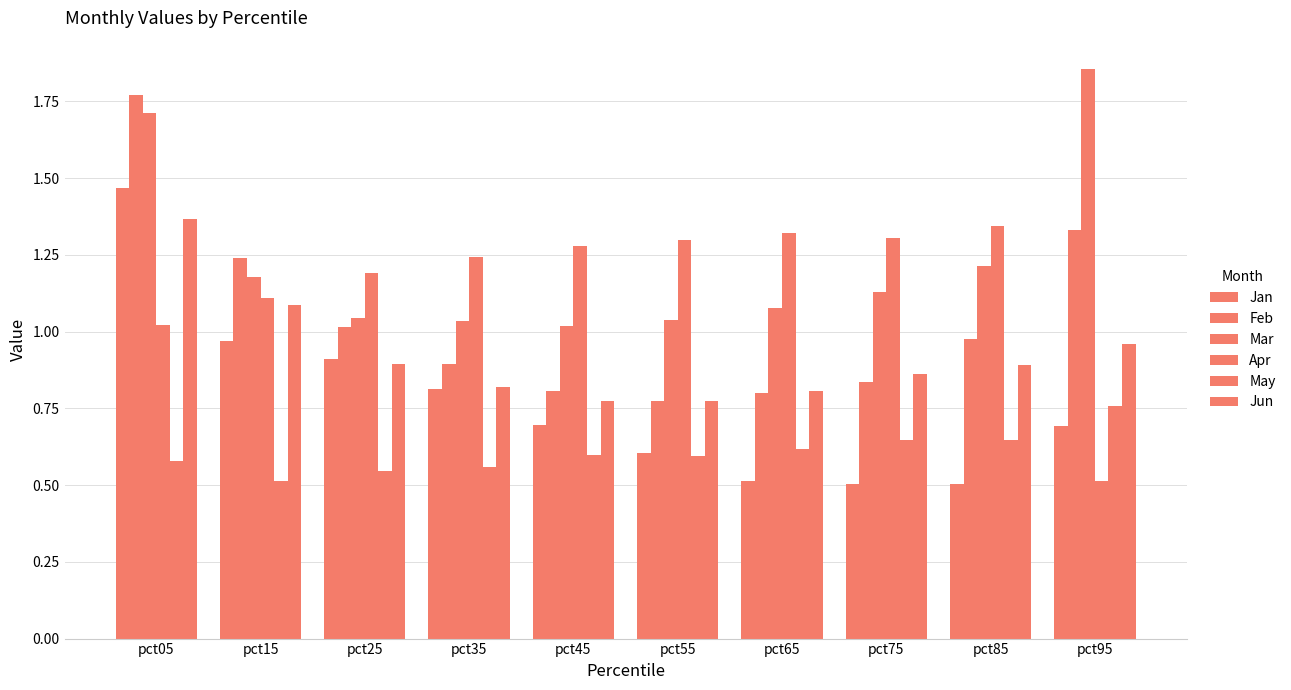

True or false: Mar has a value of 1.6 at pct65.

False